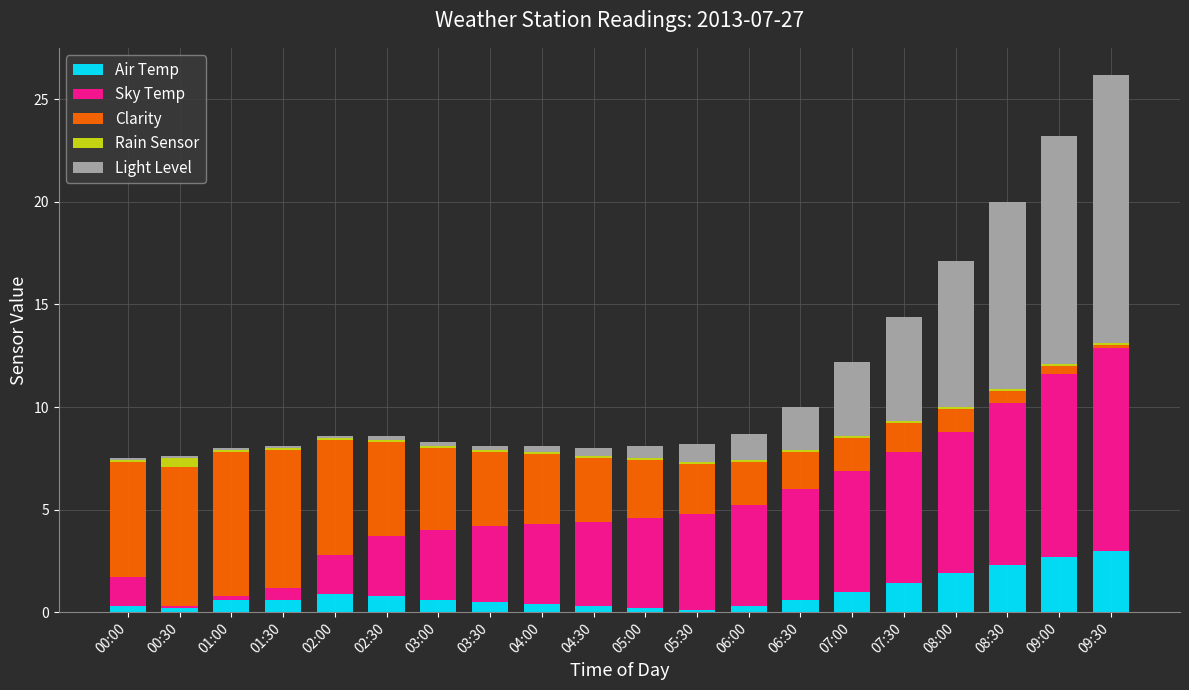

Count the number of categories in the chart.

20